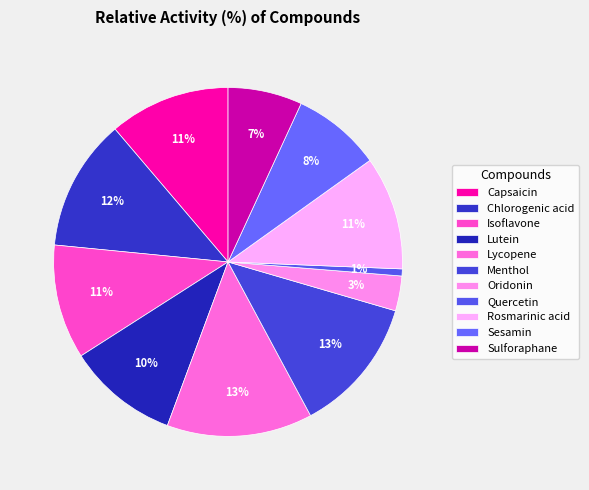

The Sulforaphane slice represents 7% of the pie. True or false?

True